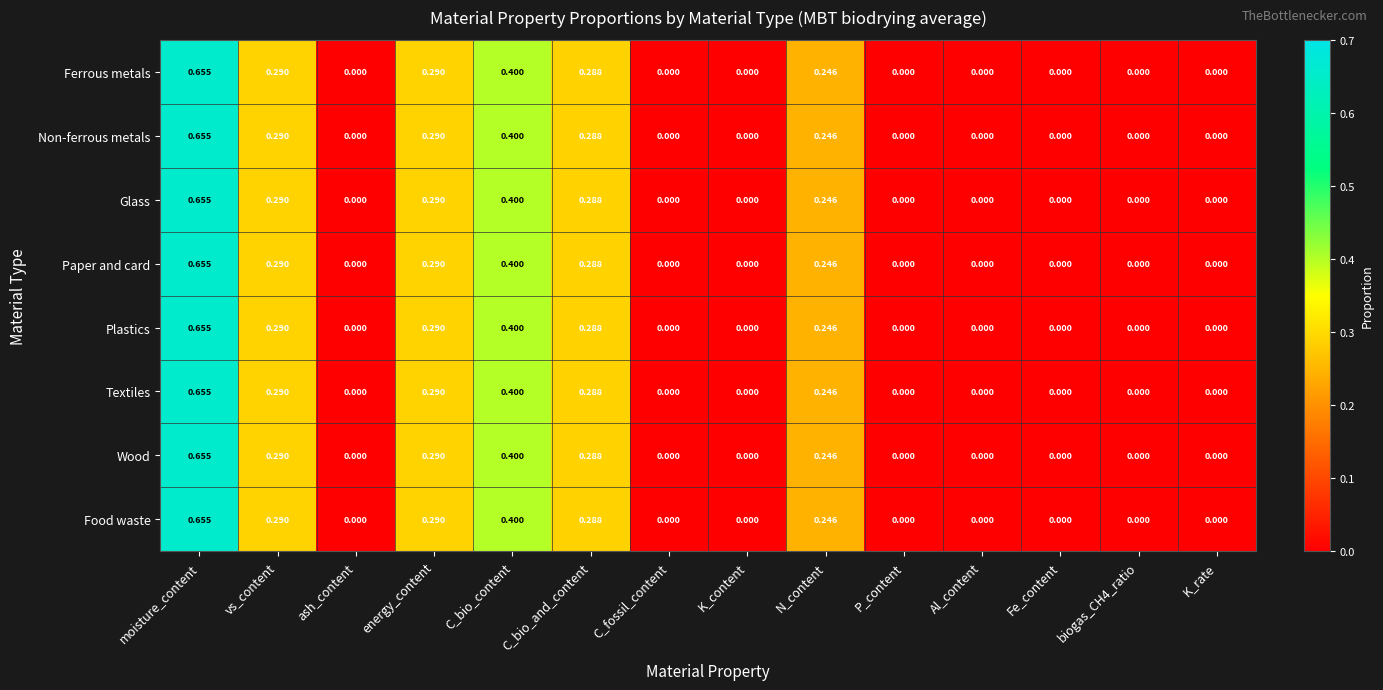

At which category does the chart reach its peak across all series?

moisture_content